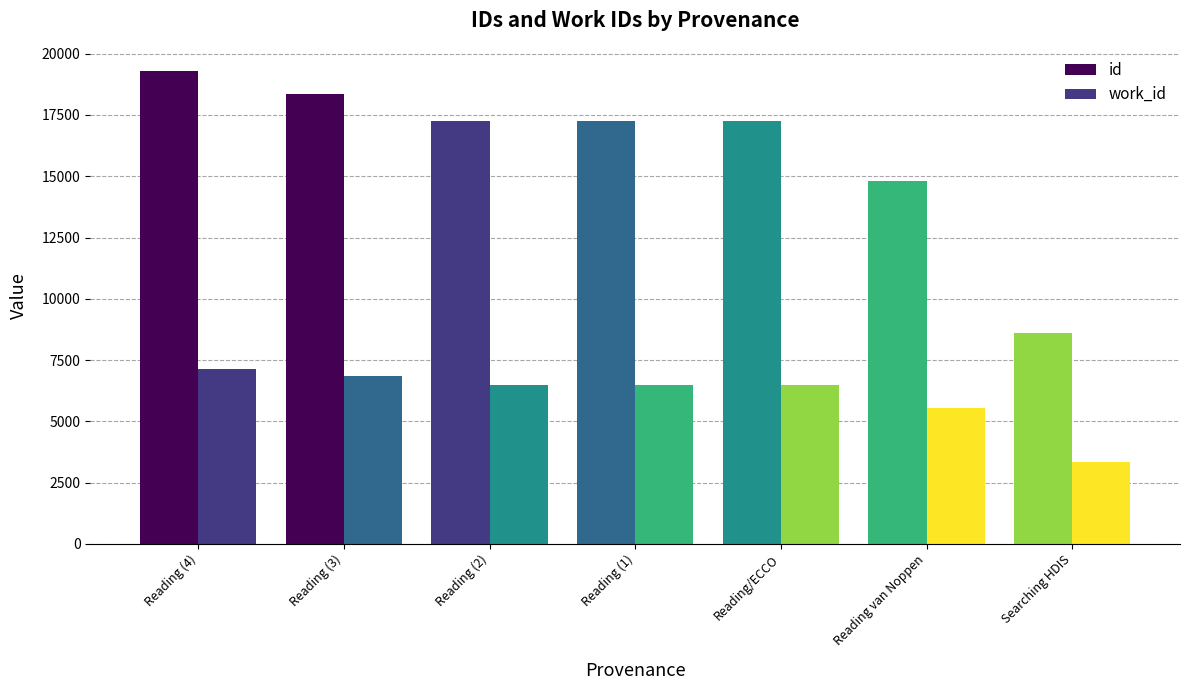

Does the chart contain stacked bars?

No